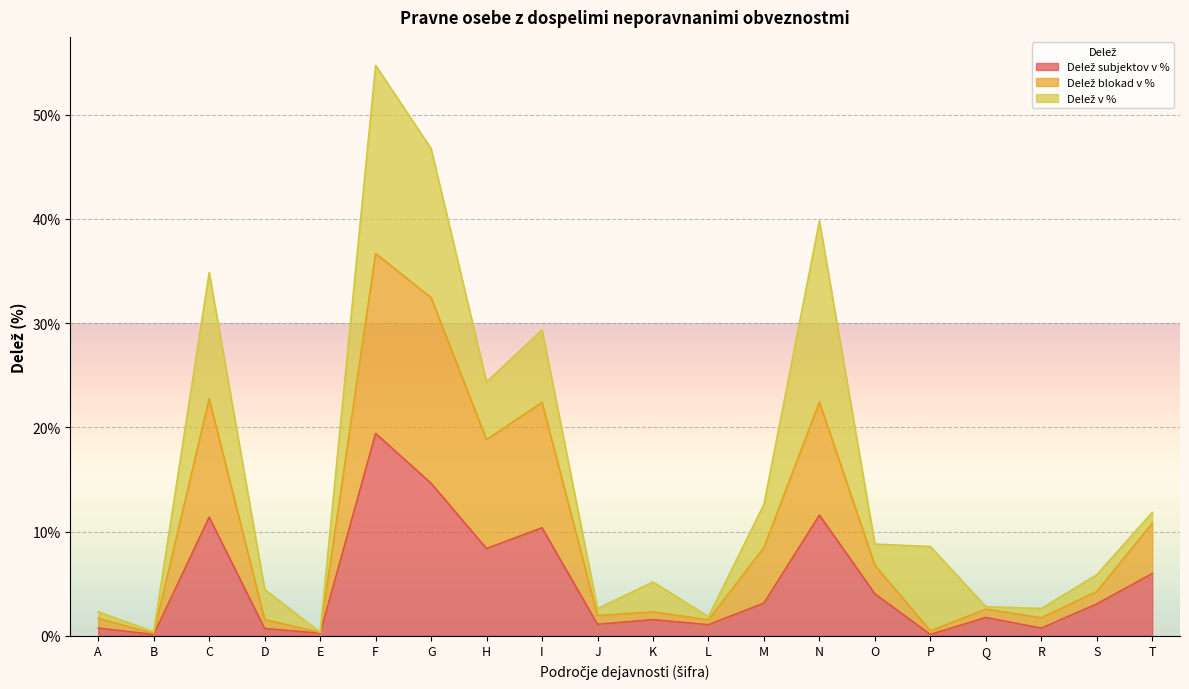

What is the minimum value shown in the chart?

0.1